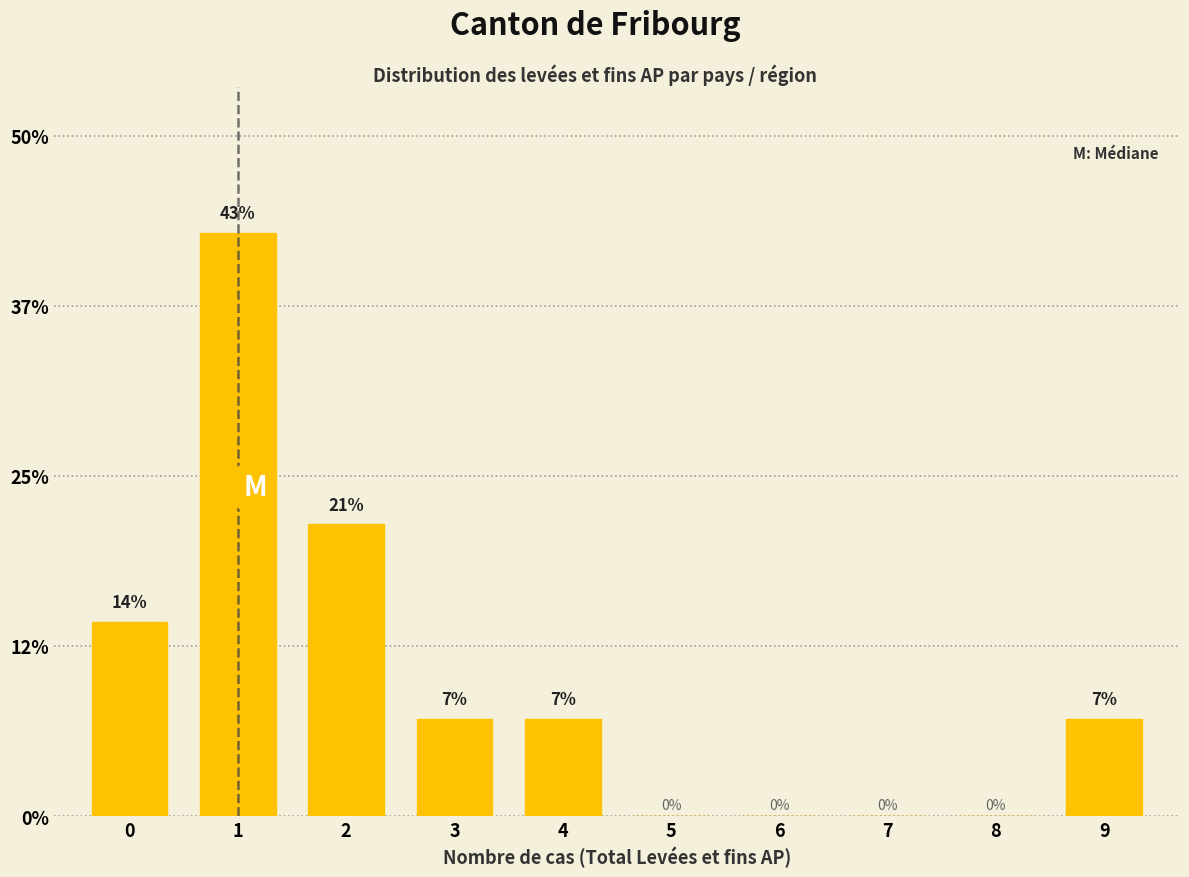

Read the value at 0.

14.3